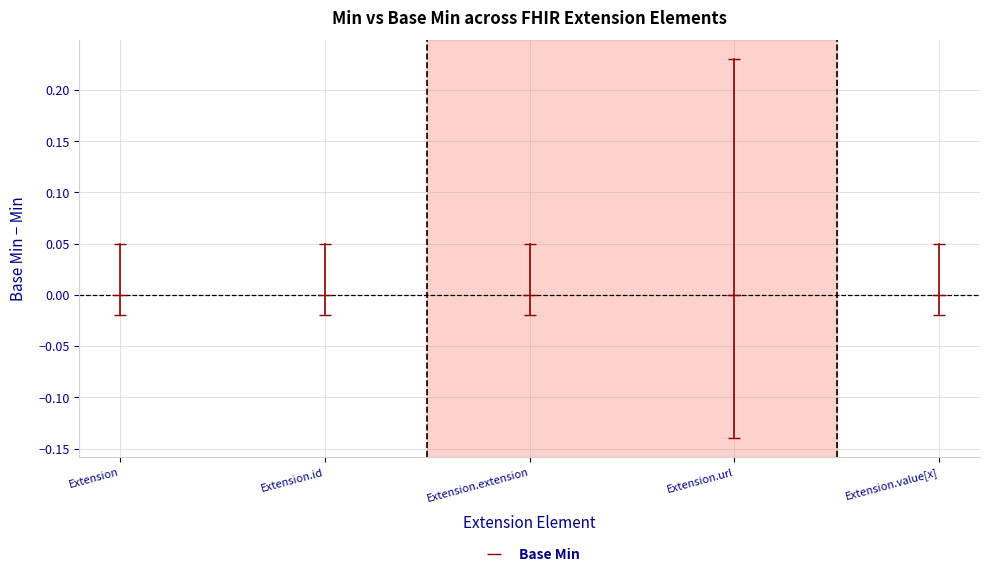

Count the values in the range 0 to 1.

5